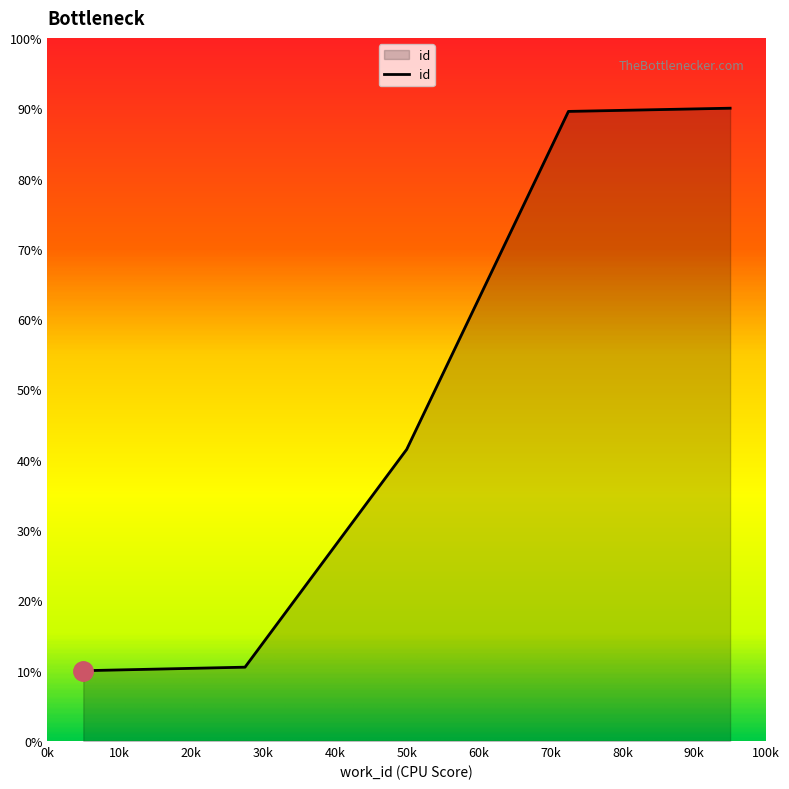

What is the difference between the maximum and second lowest values?

79.5